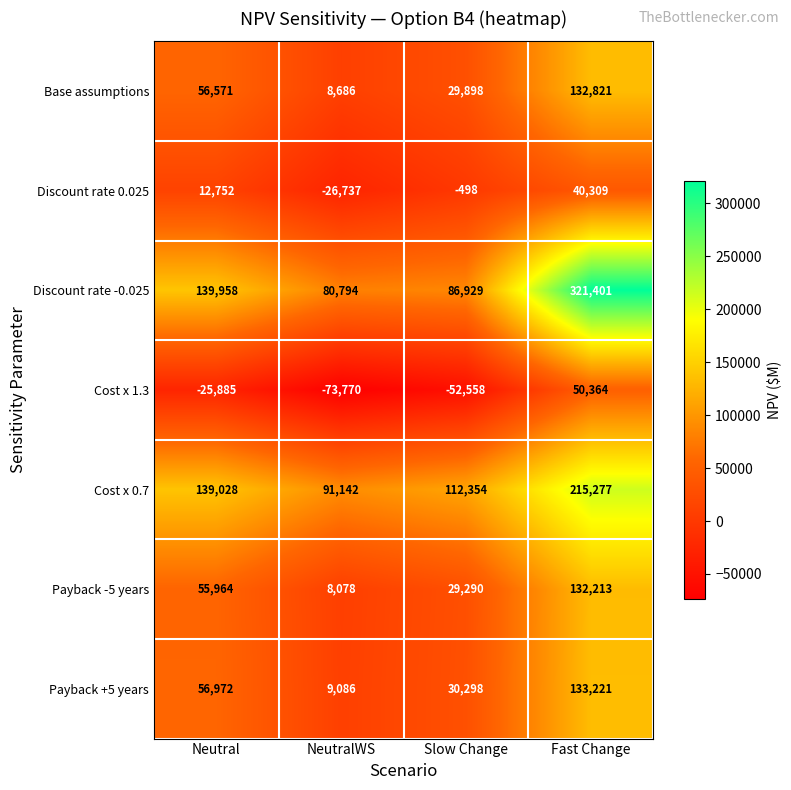

What is the total value across all series at Slow Change?

235713